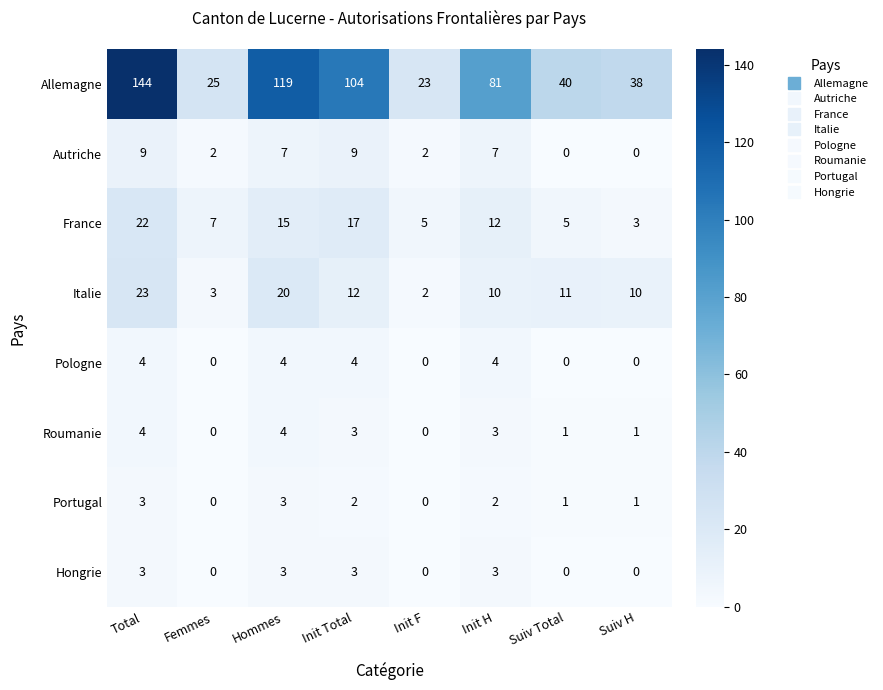

Count the France values in the range 5 to 17.

6